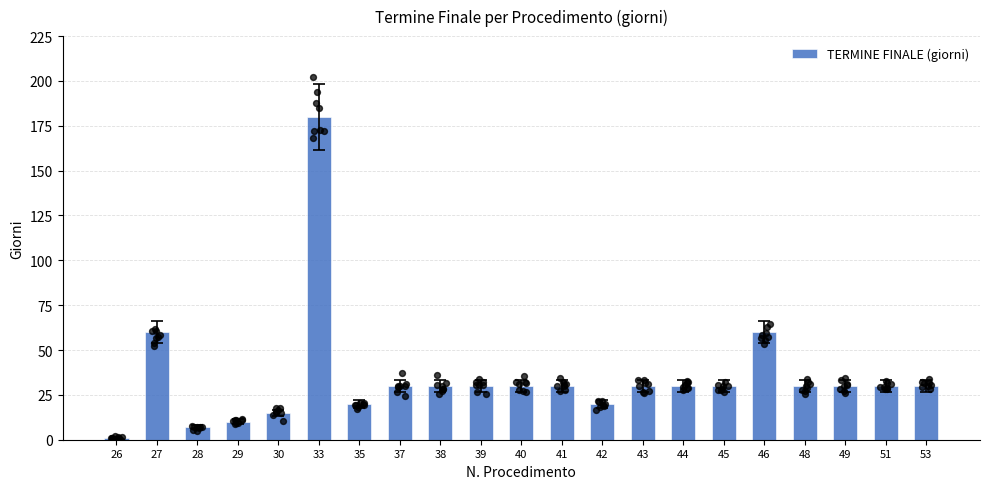

Between 39 and 26, which is larger?

39